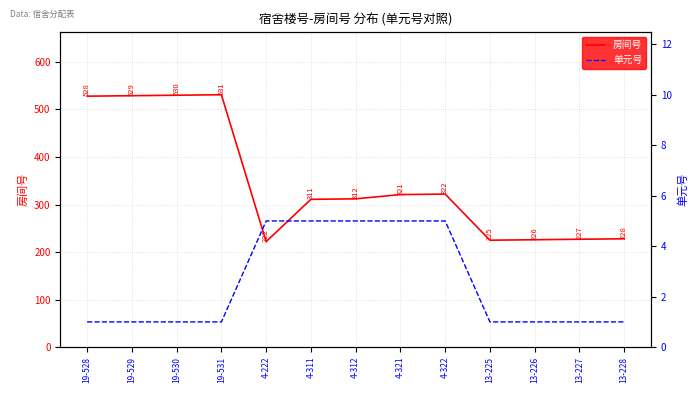

Which series has the largest total across all categories?

房间号